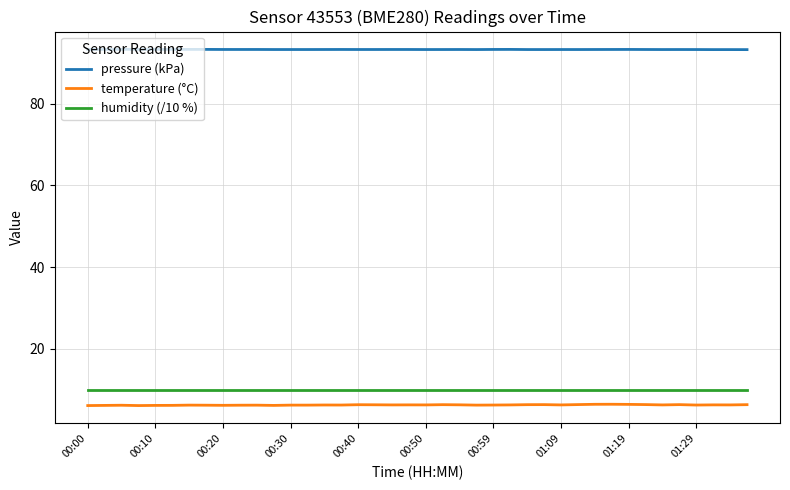

Which series has the largest total across all categories?

pressure (kPa)